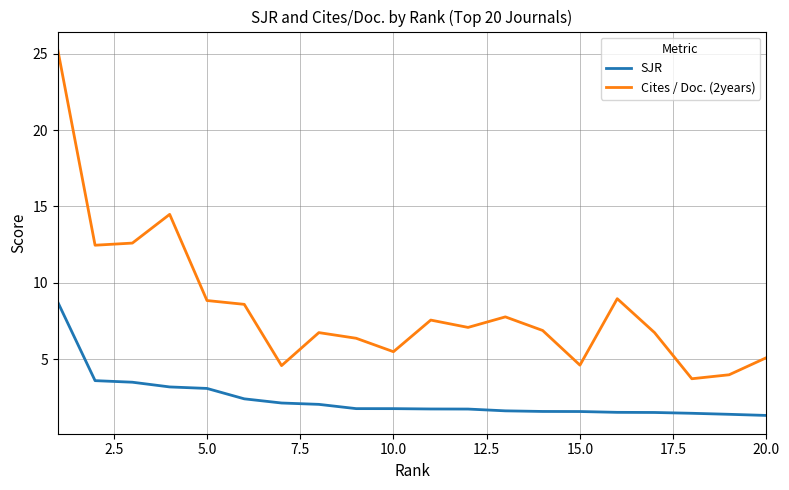

List the series in order of their overall mean, highest first.

Cites / Doc. (2years), SJR